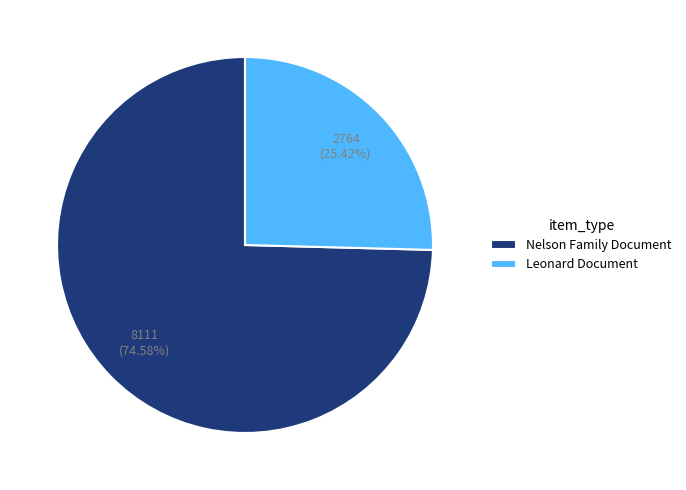

How many slices are in this pie chart?

2